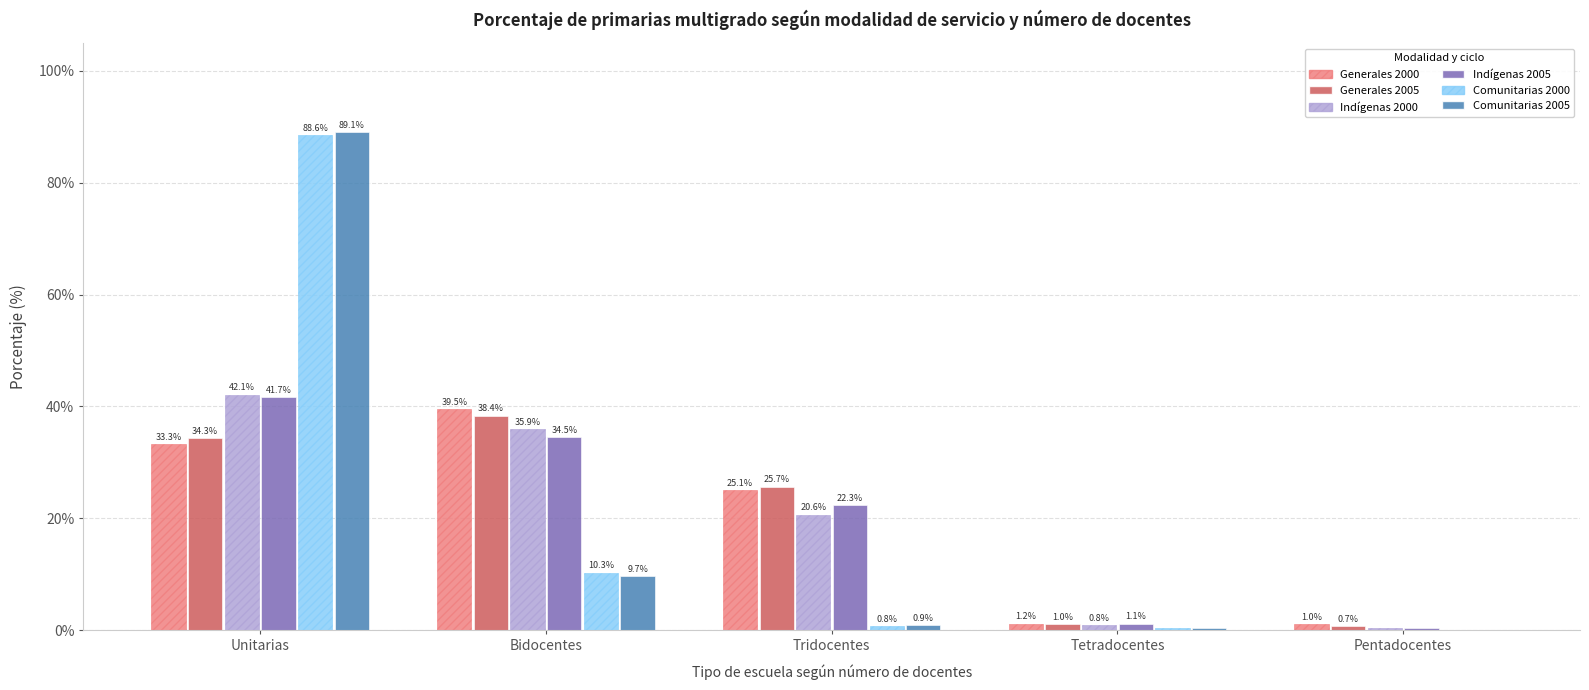

At which category is the sum across all series the highest?

Unitarias